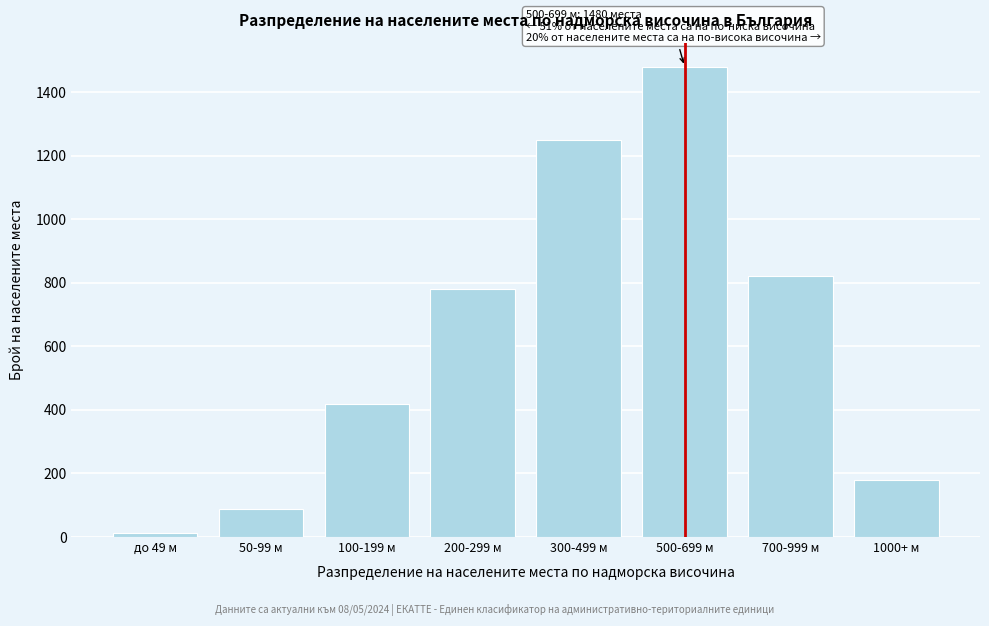

Reading left to right, what are all the values shown in this chart?

12	89	420	780	1250	1480	820	180